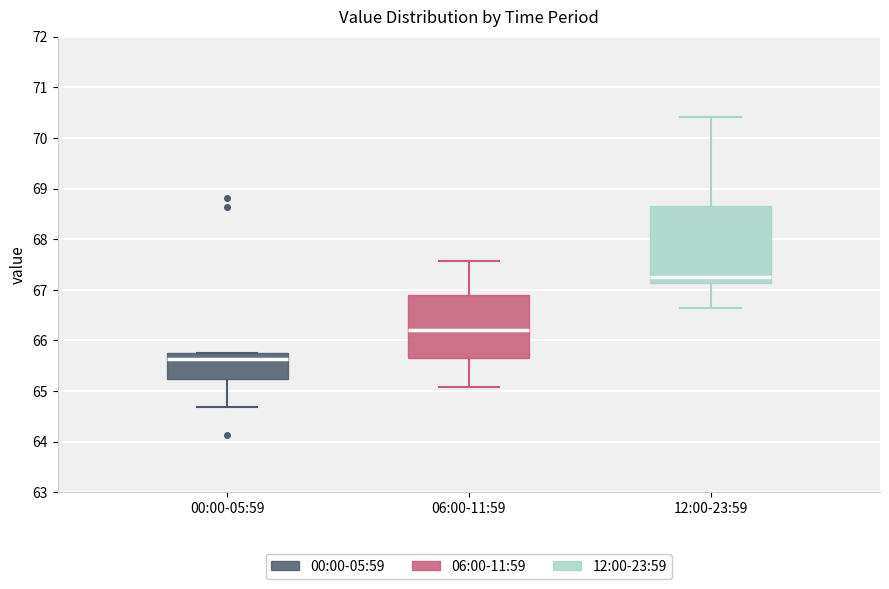

Reading left to right, transcribe this box plot: for each box, give where its median line is, the range the box spans, and where its two whiskers end, as read against the y-axis. The values are not printed on the chart, so give them approximately, as read against the axis.

00:00-05:59: median 65.6, box 65.2 to 65.8, whiskers 64.7 to 65.8
06:00-11:59: median 66.2, box 65.7 to 66.9, whiskers 65.1 to 67.6
12:00-23:59: median 67.2, box 67.1 to 68.7, whiskers 66.6 to 70.4